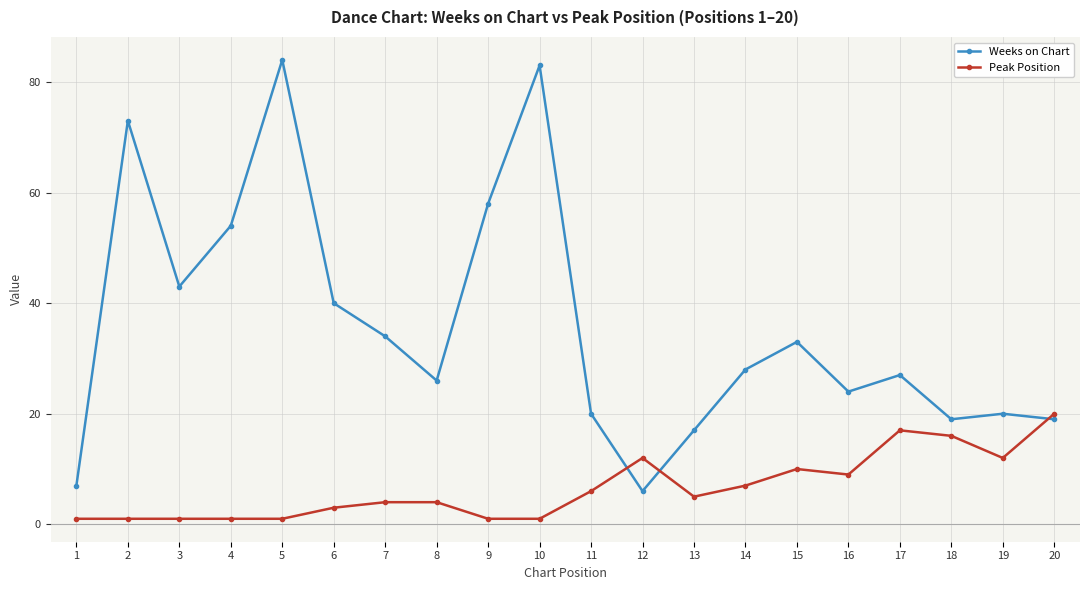

What is the maximum value for Peak Position?

20